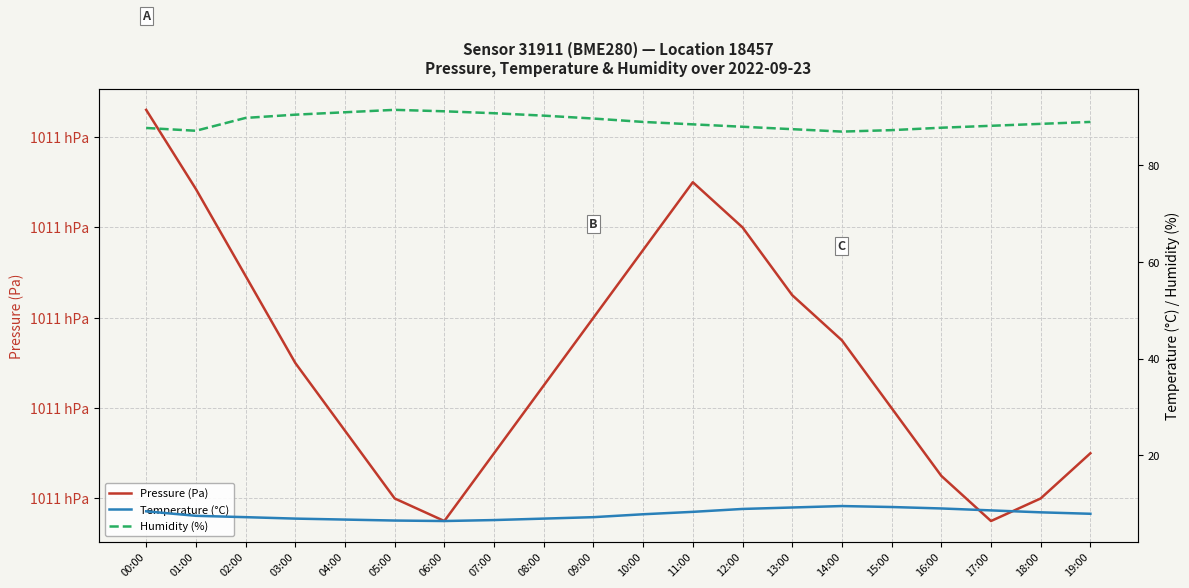

What is the difference between the maximum and second lowest values in the Temperature (°C) series?

3.0